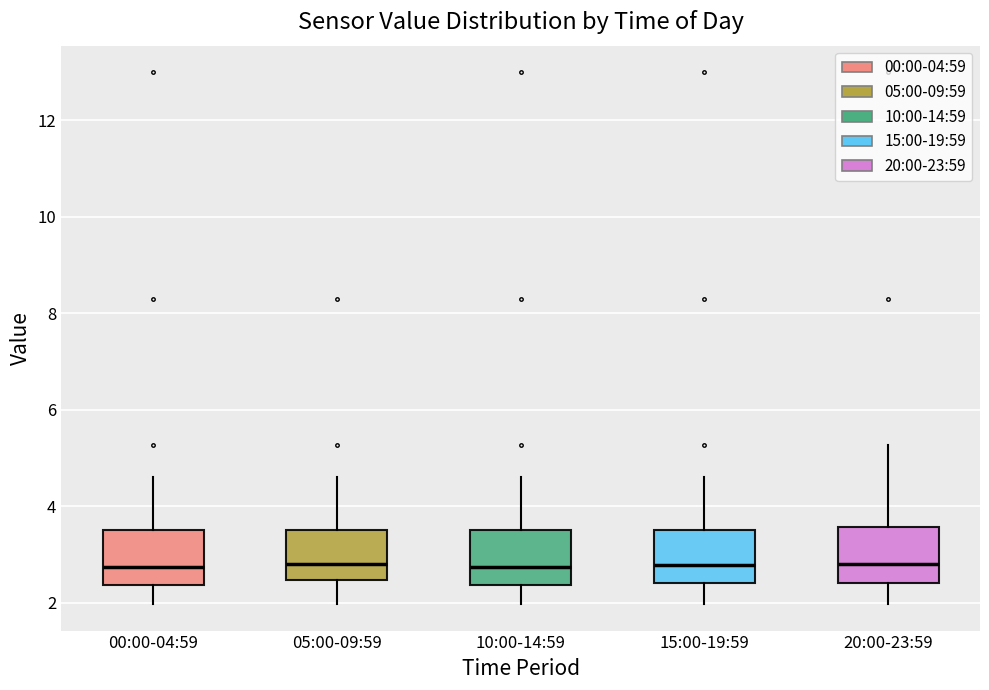

Reading left to right, transcribe this box plot: for each box, give where its median line is, the range the box spans, and where its two whiskers end, as read against the y-axis. The values are not printed on the chart, so give them approximately, as read against the axis.

00:00-04:59: median 2.8, box 2.4 to 3.6, whiskers 2.0 to 4.6
05:00-09:59: median 2.8, box 2.4 to 3.6, whiskers 2.0 to 4.6
10:00-14:59: median 2.8, box 2.4 to 3.6, whiskers 2.0 to 4.6
15:00-19:59: median 2.8, box 2.4 to 3.6, whiskers 2.0 to 4.6
20:00-23:59: median 2.8, box 2.4 to 3.6, whiskers 2.0 to 5.2